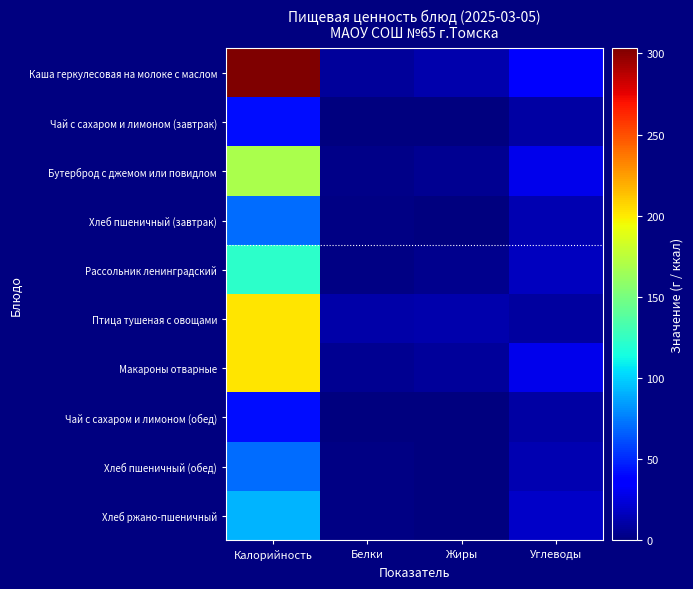

At which category is the sum across all series the highest?

Калорийность